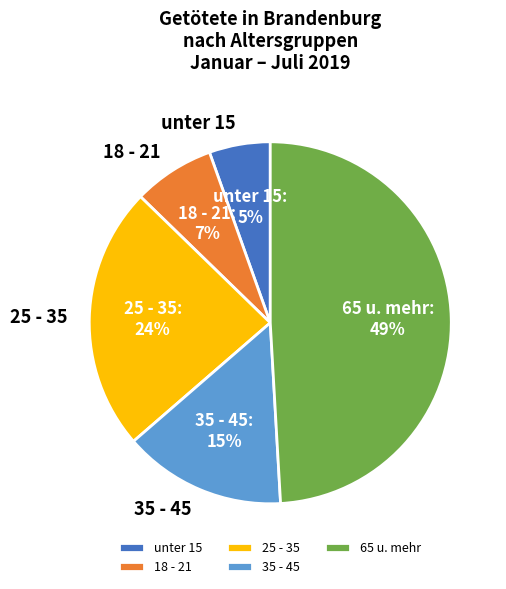

Which category has the smallest portion of the pie?

unter 15